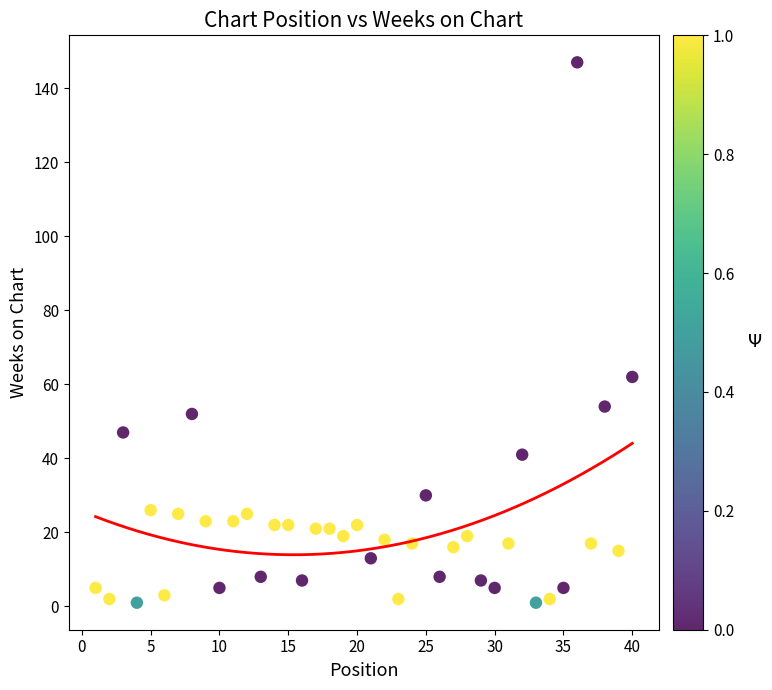

What is the range of Y values (max minus min)?

146